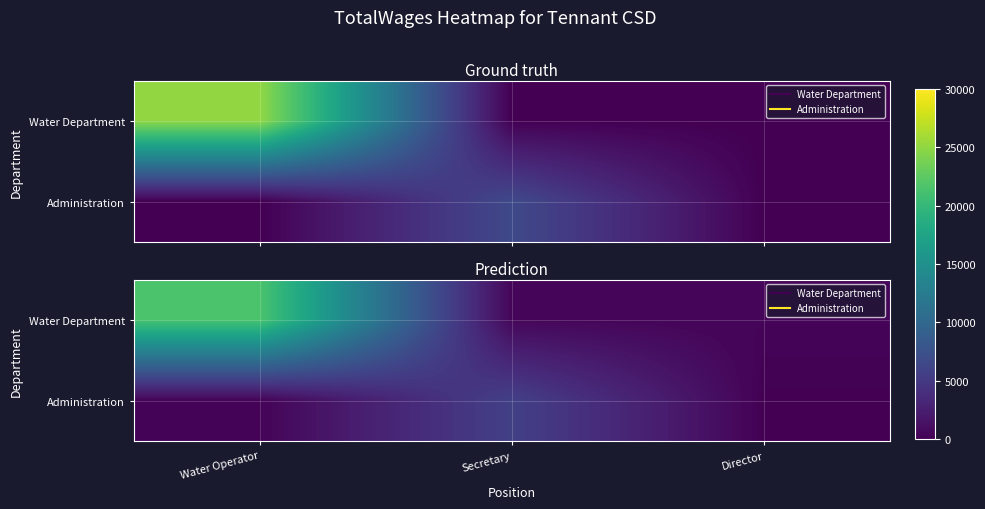

At how many categories does at least one series exceed 260?

3